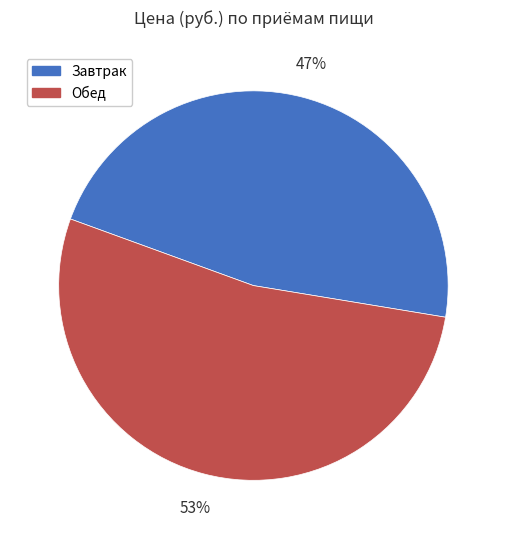

True or false: Обед accounts for 40% of the total.

False